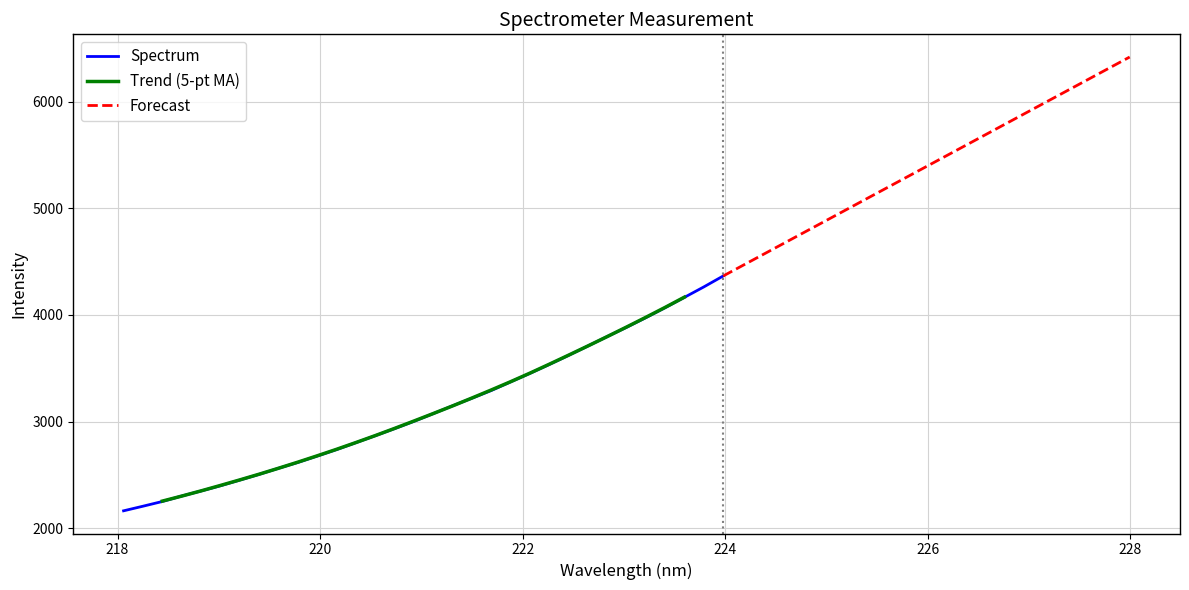

Reading left to right, transcribe all the data shown in this chart.

2162.3	2205.4	2249.7	2300.9	2348.2	2397.4	2450.7	2504.2	2561.3	2616.1	2676.0	2736.7	2801.5	2866.7	2933.6	3001.7	3074.1	3147.6	3218.8	3291.0	3371.9	3452.0	3535.2	3620.9	3708.8	3797.4	3884.4	3975.0	4068.7	4165.7	4263.3	4365.5